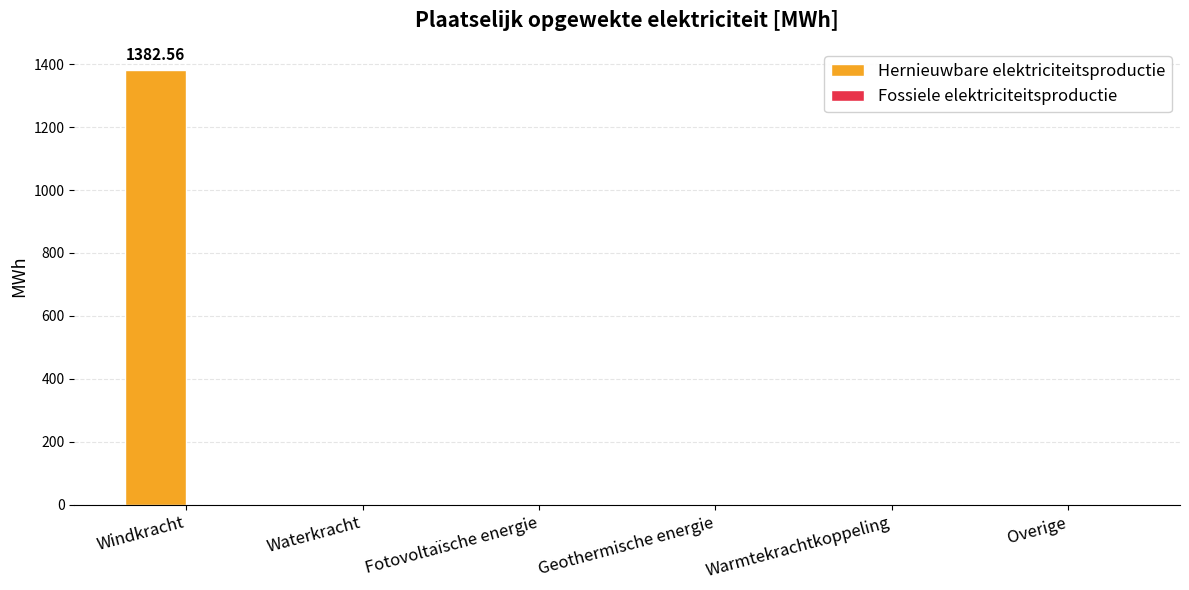

How many distinct data groups are displayed?

1